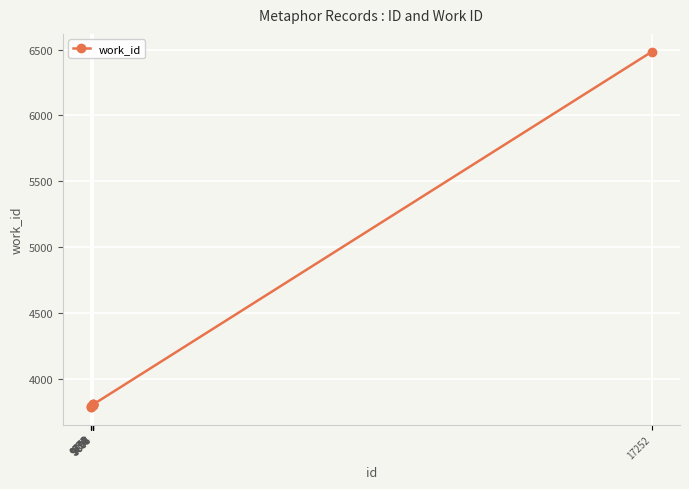

What is the greatest value displayed?

6485